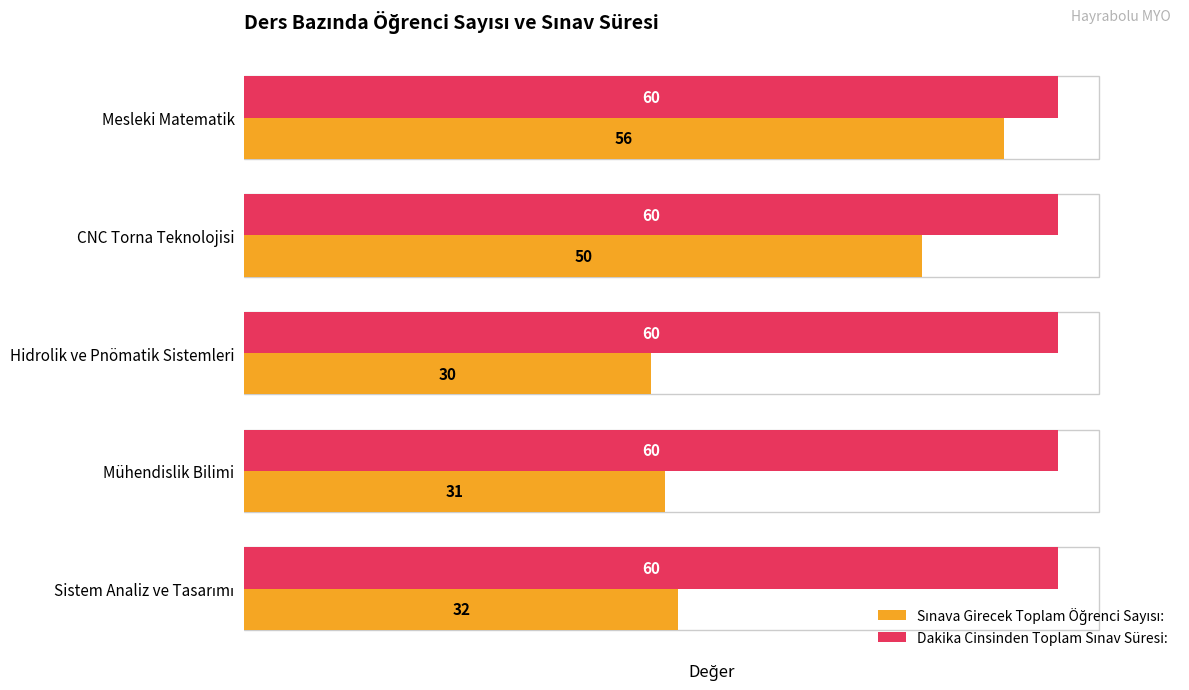

What is the greatest value displayed?

60